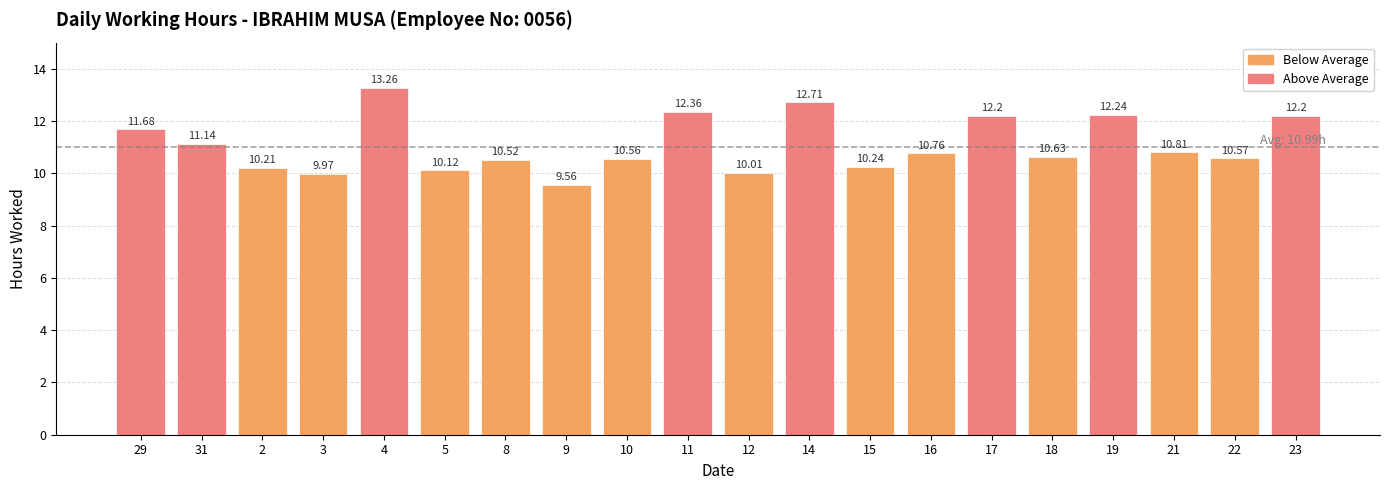

What is the difference between the maximum and minimum values?

3.7